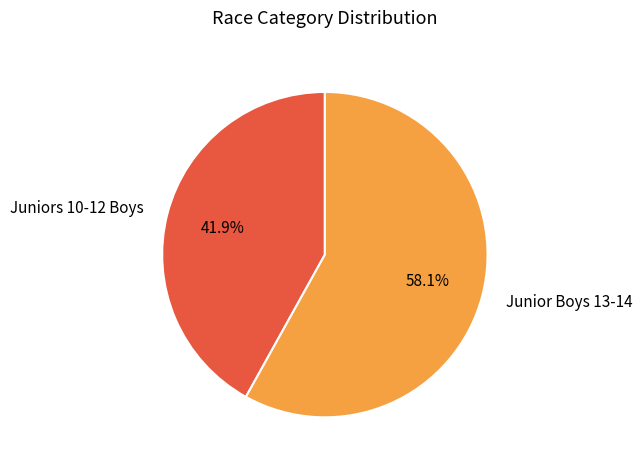

What is the ratio of the value at Juniors 10-12 Boys to the value at Junior Boys 13-14?

0.7